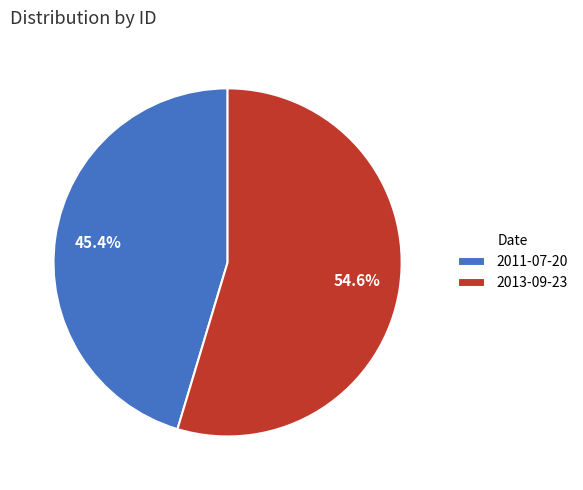

Does 2011-07-20 account for over 50% of the chart?

No